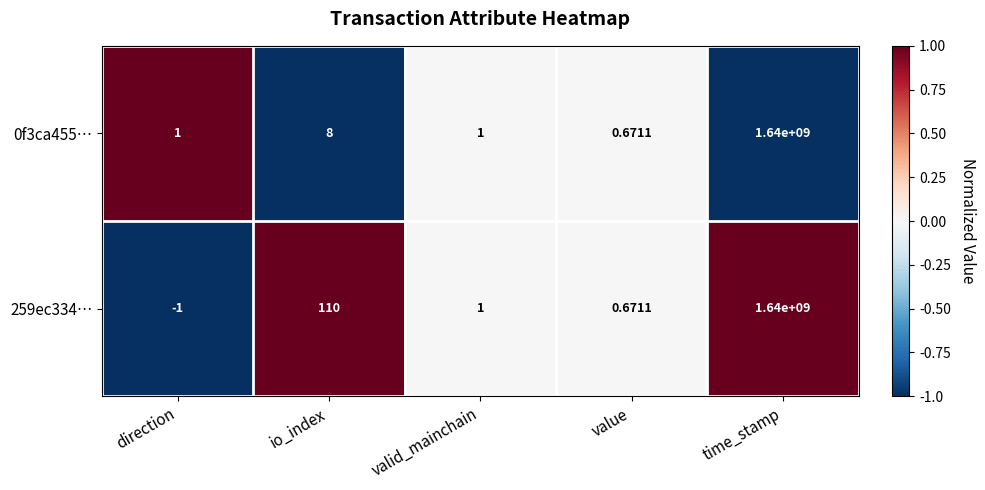

At how many categories does at least one series exceed 0?

5